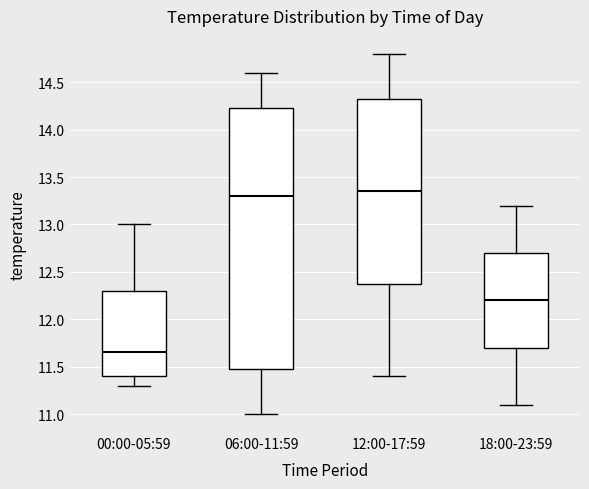

Comparing the boxes themselves (not the whiskers), which one is the tallest?

06:00-11:59